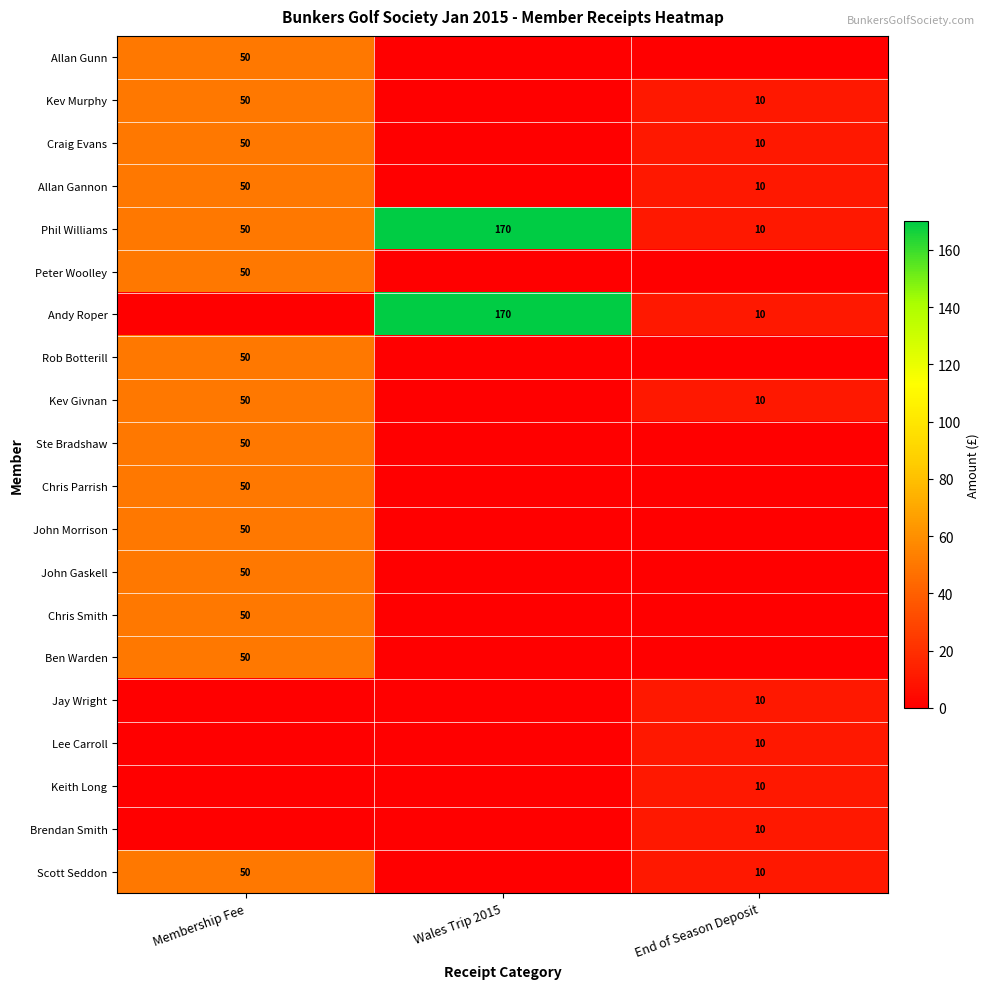

The value of Craig Evans at End of Season Deposit is 10. True or false?

True